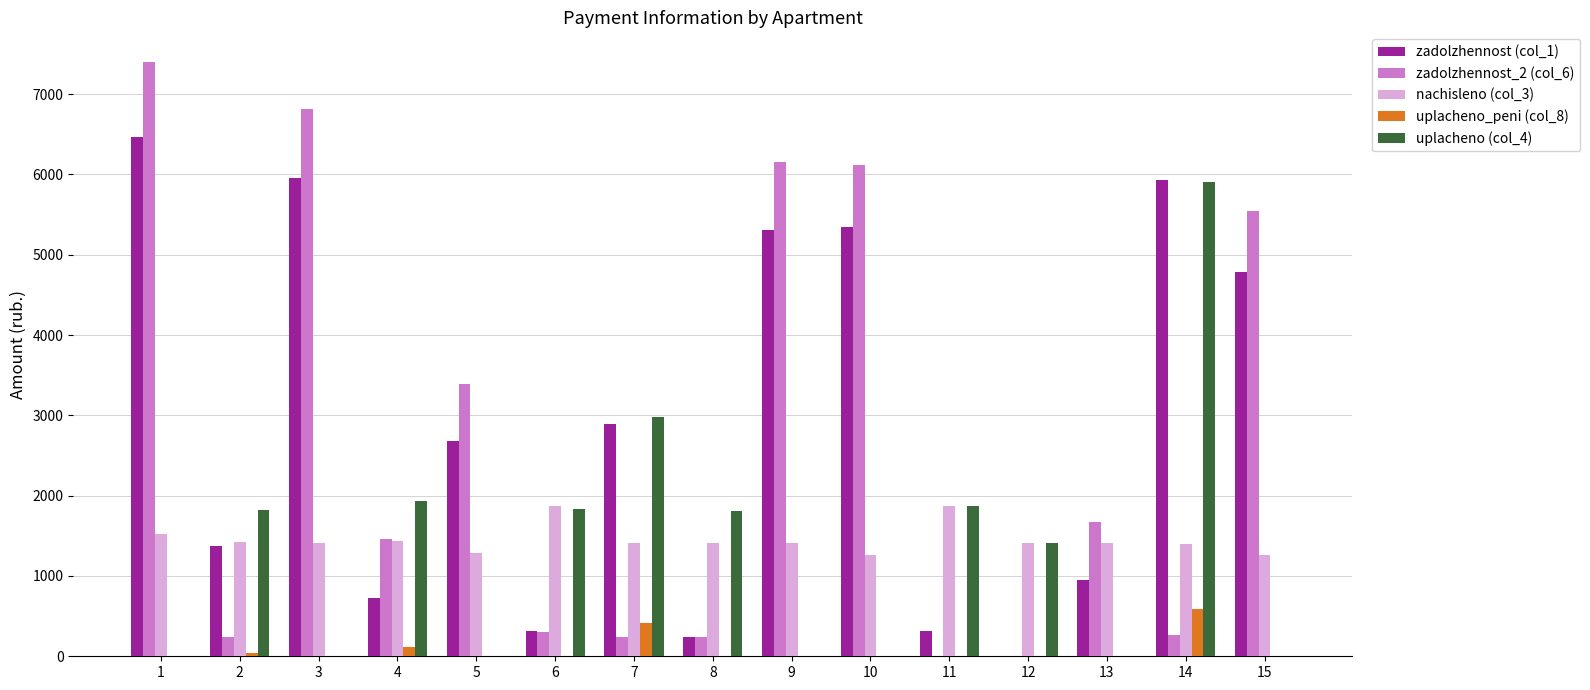

Where does the zadolzhennost (col_1) series first go above 2679?

1